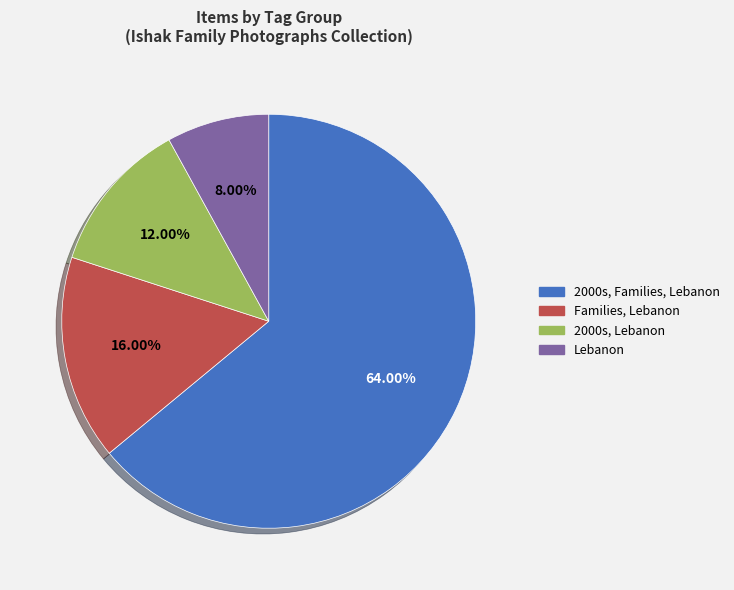

What is the ratio of the value at Lebanon to the value at 2000s, Lebanon?

0.7